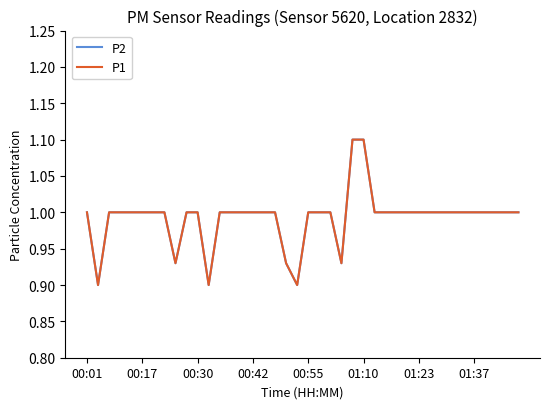

Rank the series by their maximum value, from highest to lowest.

P2, P1